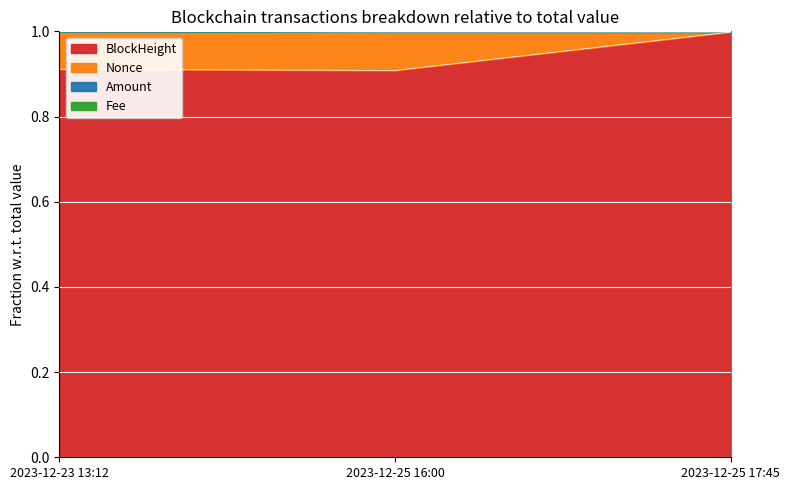

The BlockHeight series shows 0.9 at 2023-12-25 16:00. True or false?

True